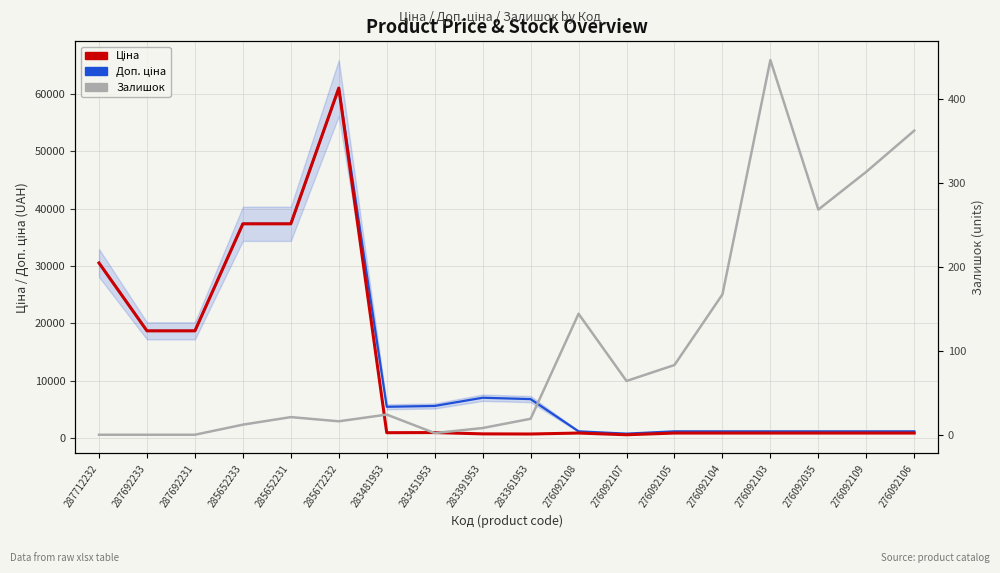

What is the value of the Доп. ціна point at the 18th from the left?

1142.1